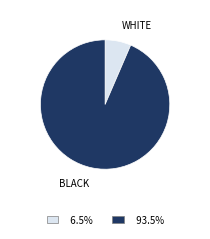

Does any single category account for the majority?

Yes